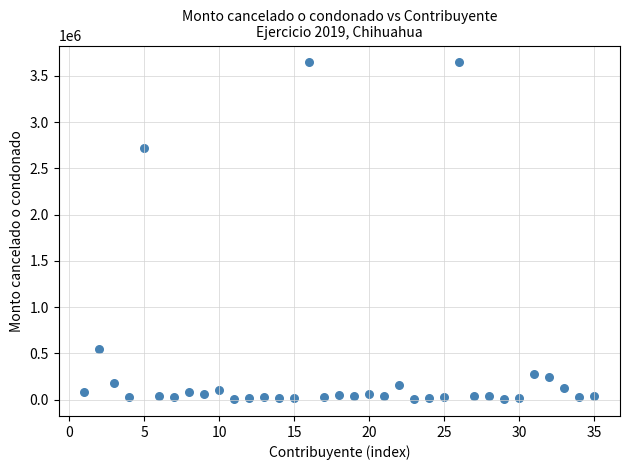

What Y value in the scatter plot is closest to 1825667?

2716147.9